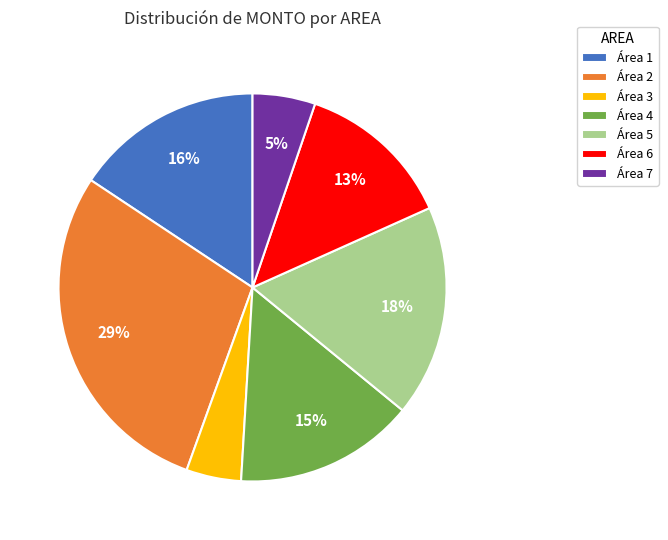

Combined, do Área 3 and Área 6 account for over 50%?

No